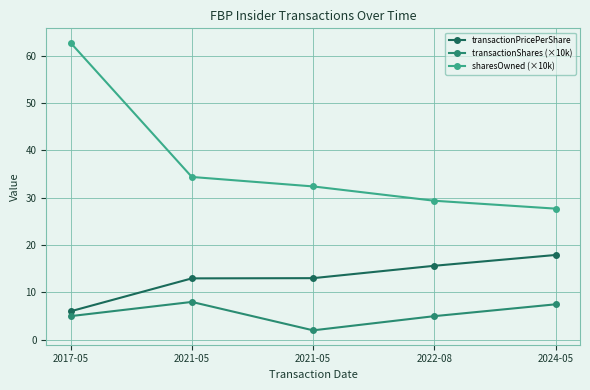

Is this an area chart (filled region under the line)?

No